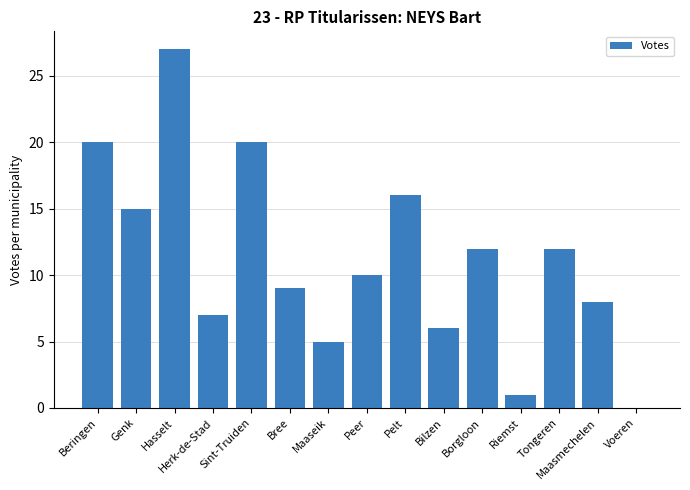

What is the average value?

11